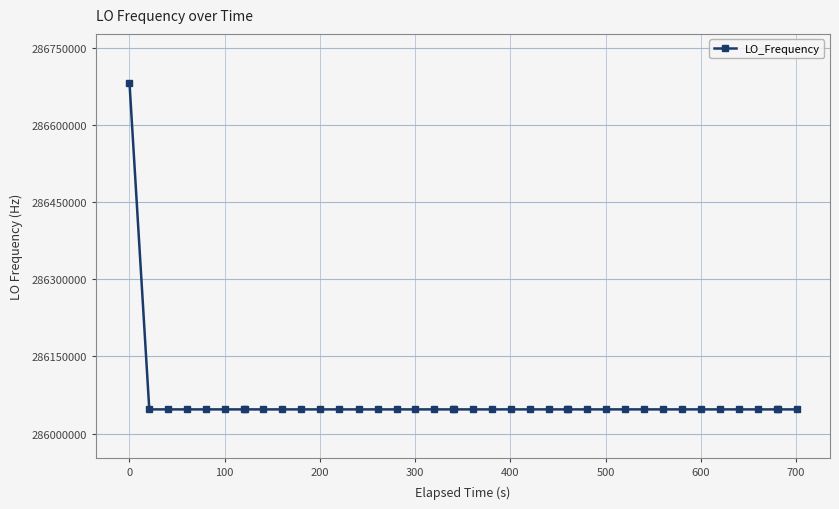

What is the value of the 28th point from the left?

286047005.6